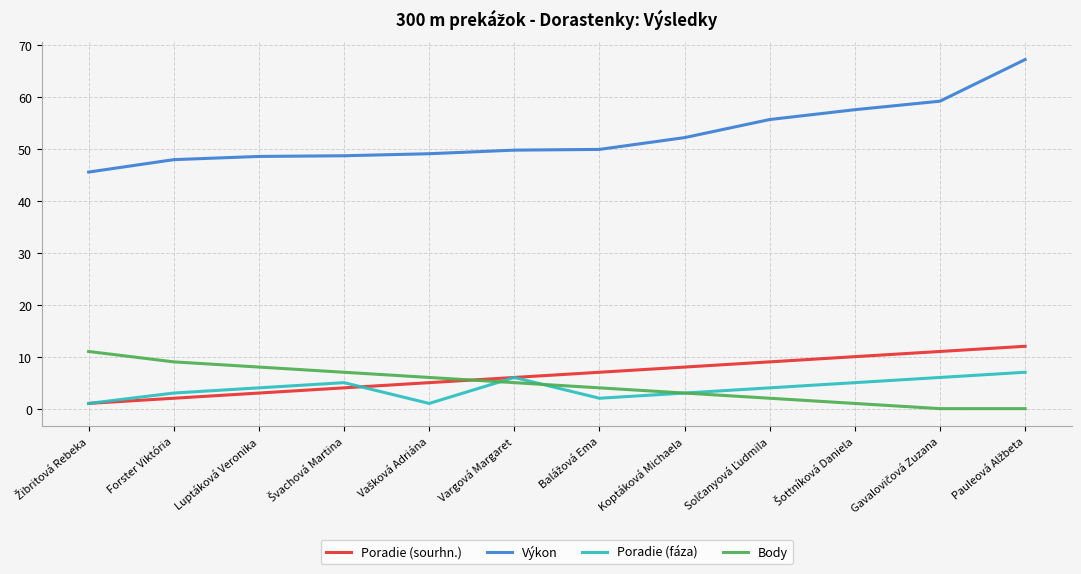

True or false: Výkon and Poradie (fáza) intersect in this chart.

False